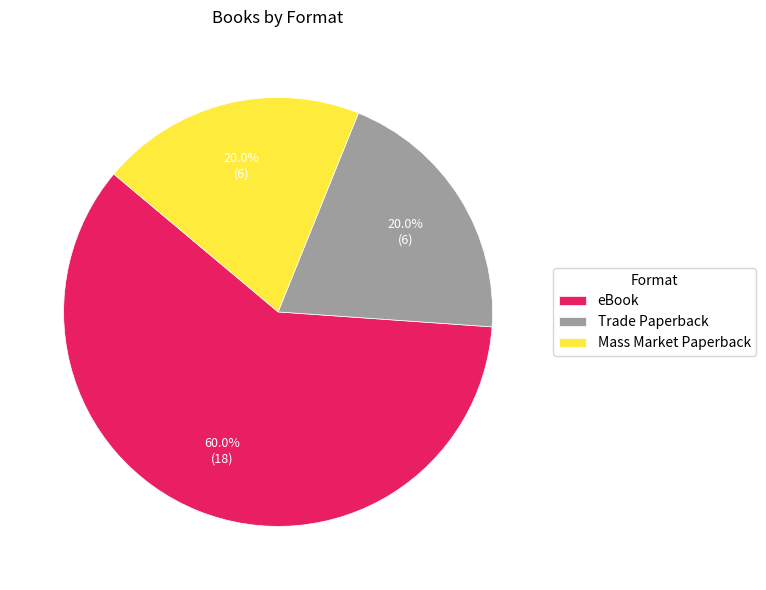

How many slices are in this pie chart?

3